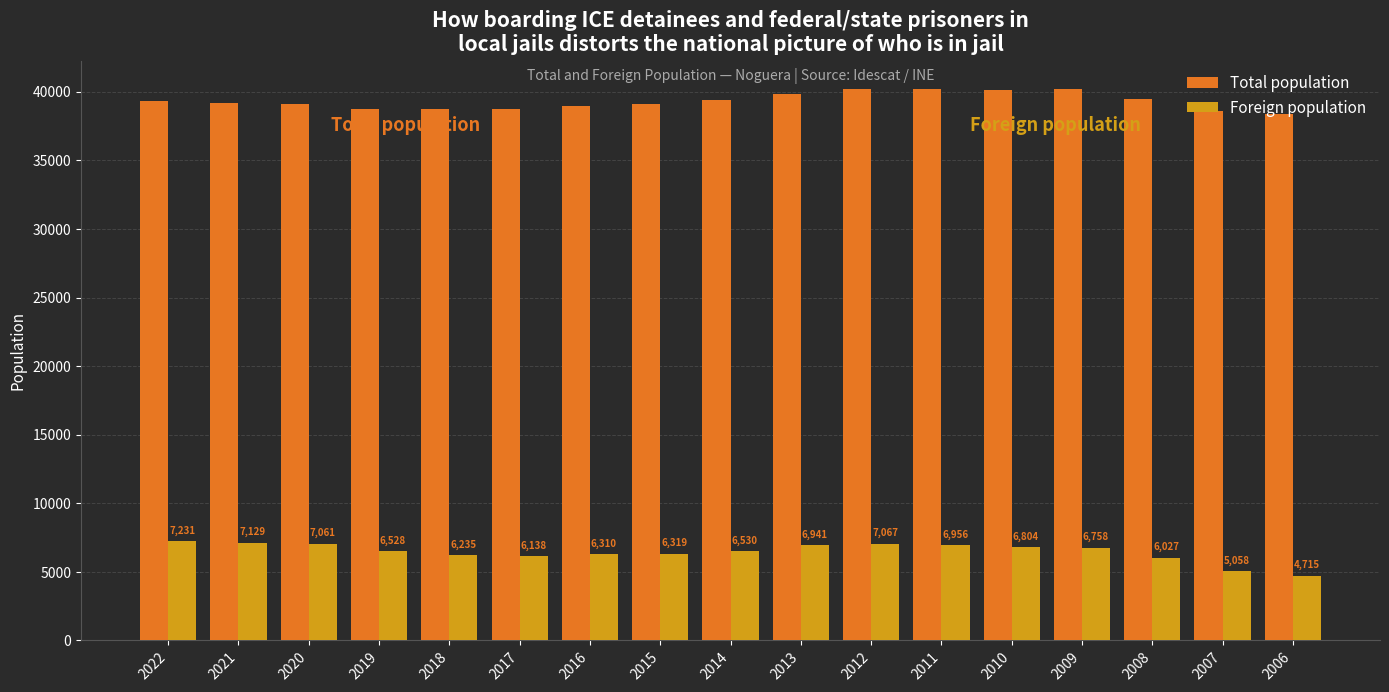

Reading right to left, extract all data points from this chart.

Total population: 38394	38596	39507	40213	40130	40231	40200	39828	39376	39109	38955	38726	38708	38770	39132	39169	39297
Foreign population: 4715	5058	6027	6758	6804	6956	7067	6941	6530	6319	6310	6138	6235	6528	7061	7129	7231